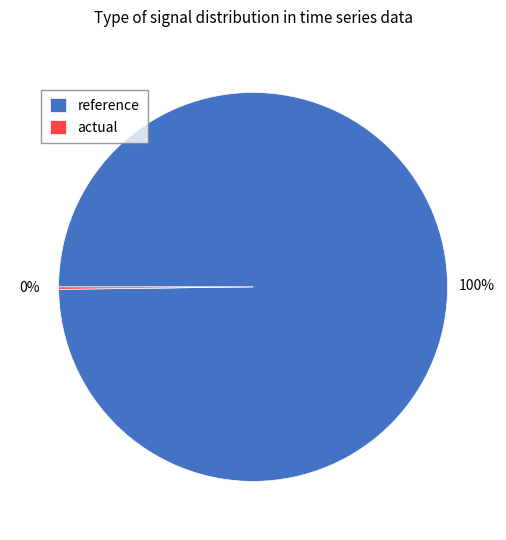

To the nearest percent, what percentage of the pie is reference?

100%